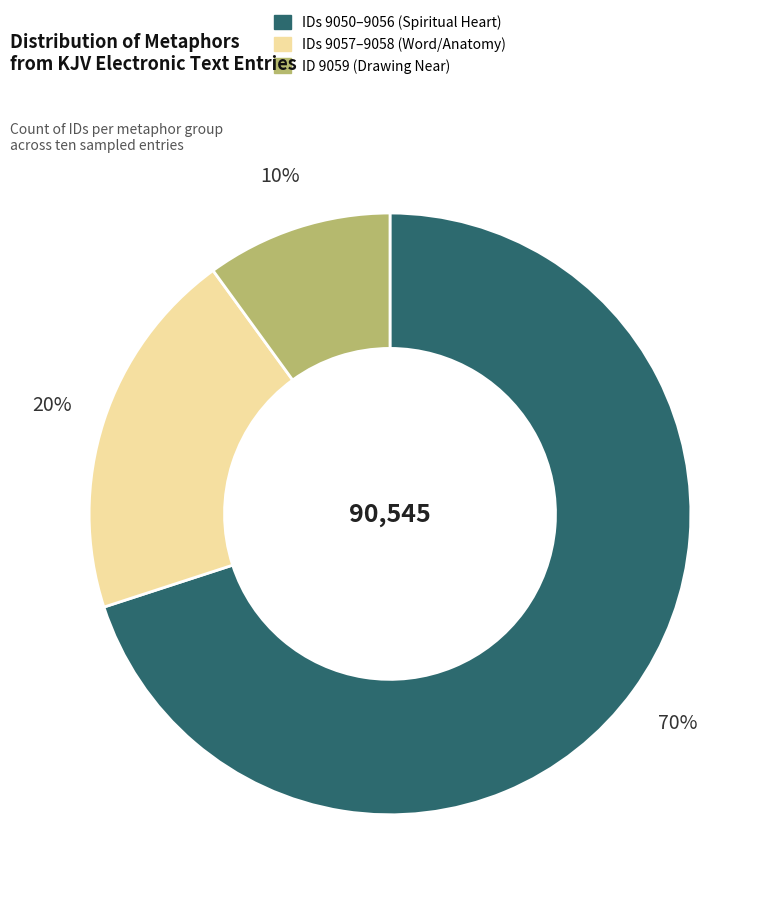

To the nearest percent, what is the average slice percentage?

33%